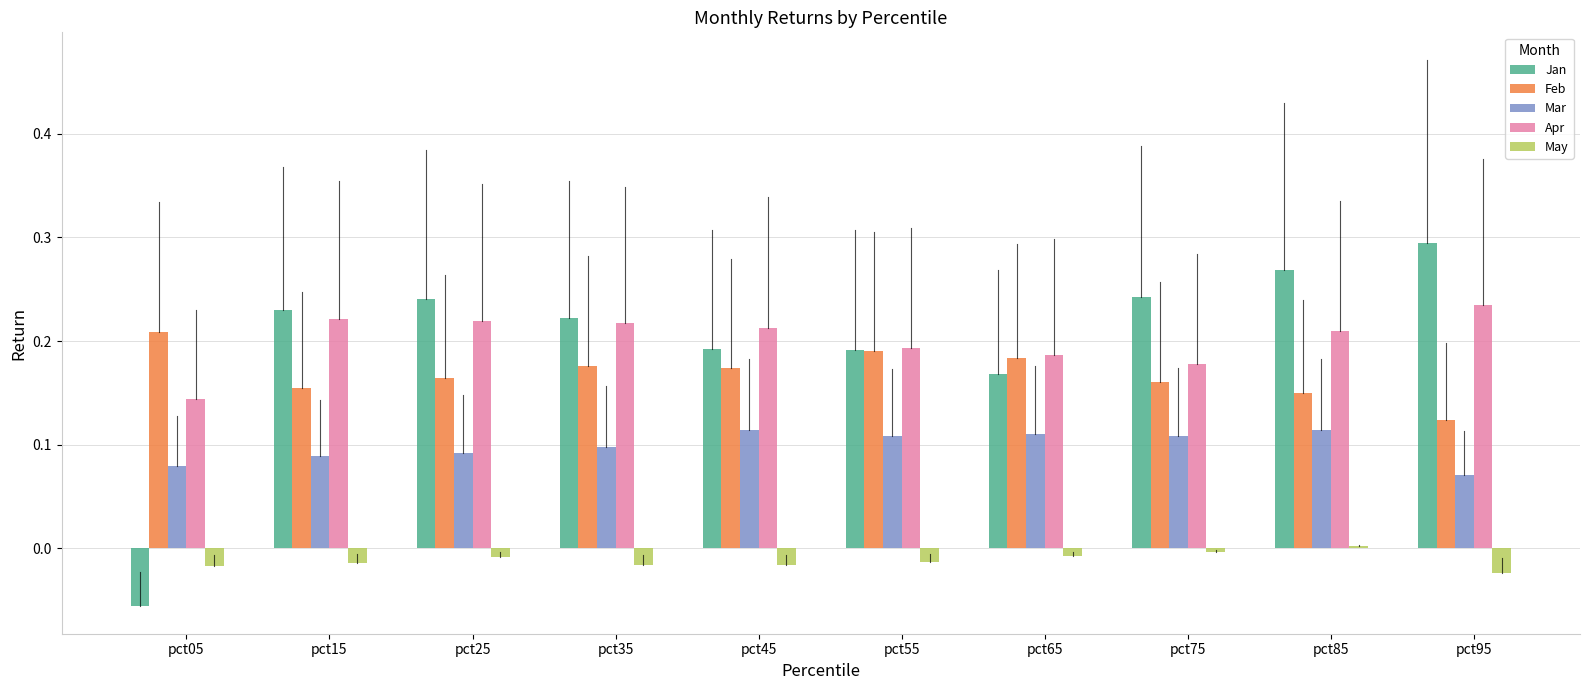

Does the chart contain any negative values?

Yes